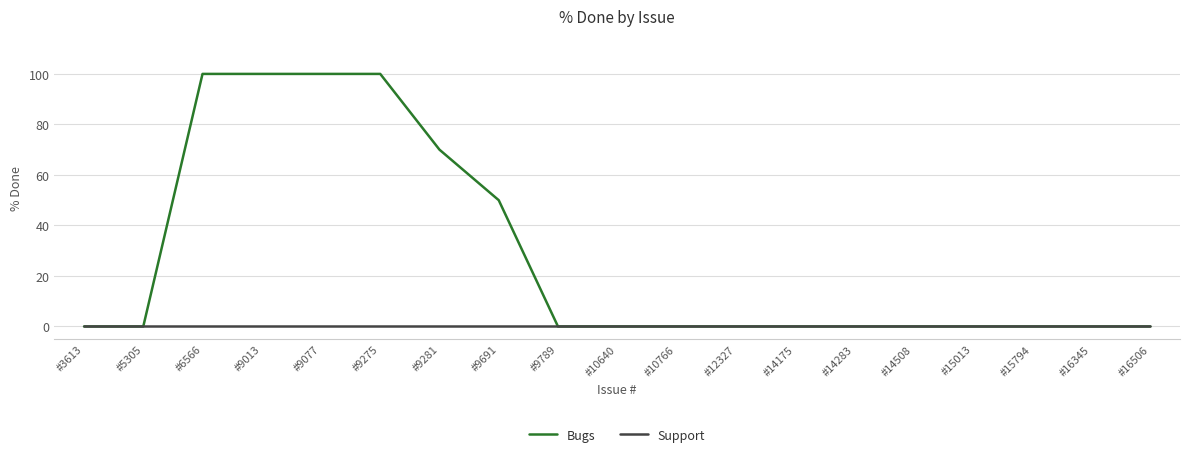

Is the value of Support at #16506 greater than the value of Bugs at #6566?

No